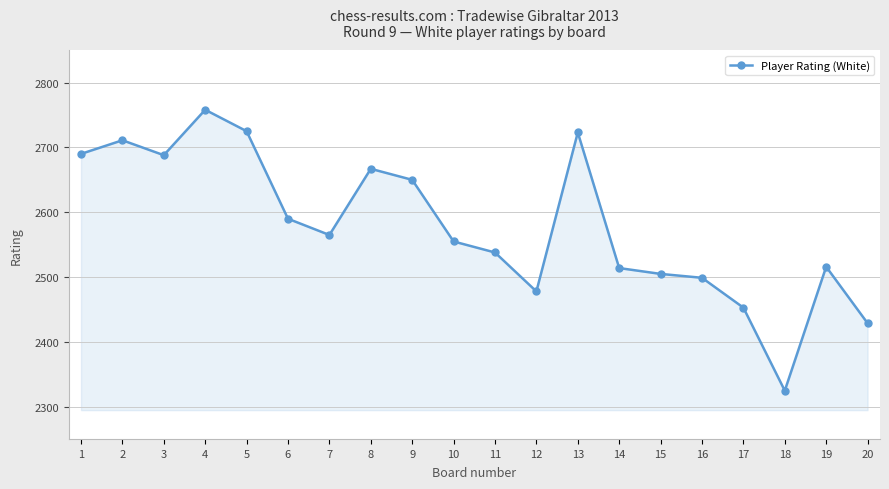

What is the value of the 3rd point from the left?

2688